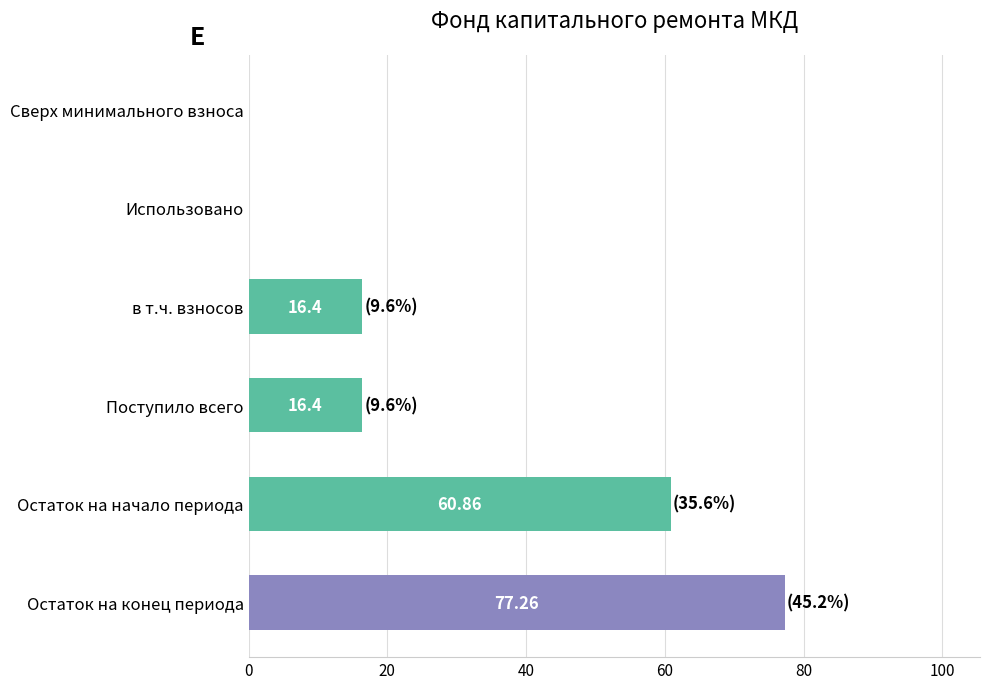

Which has a higher value, Сверх минимального взноса or Поступило всего?

Поступило всего